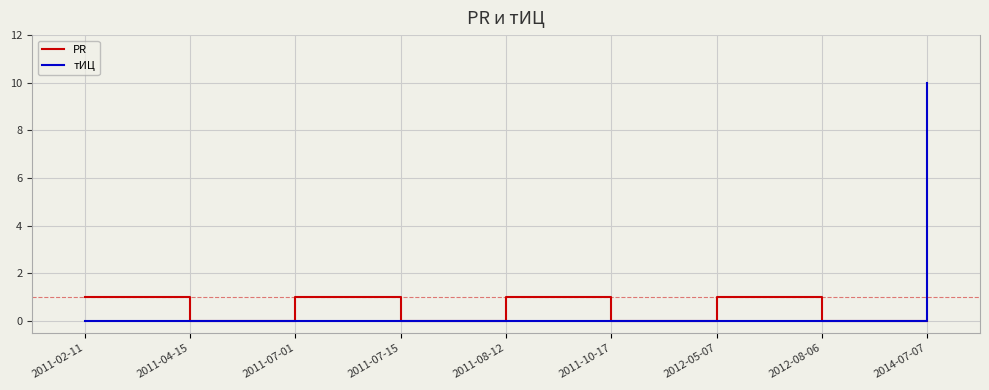

Does the chart have visible grid lines?

Yes